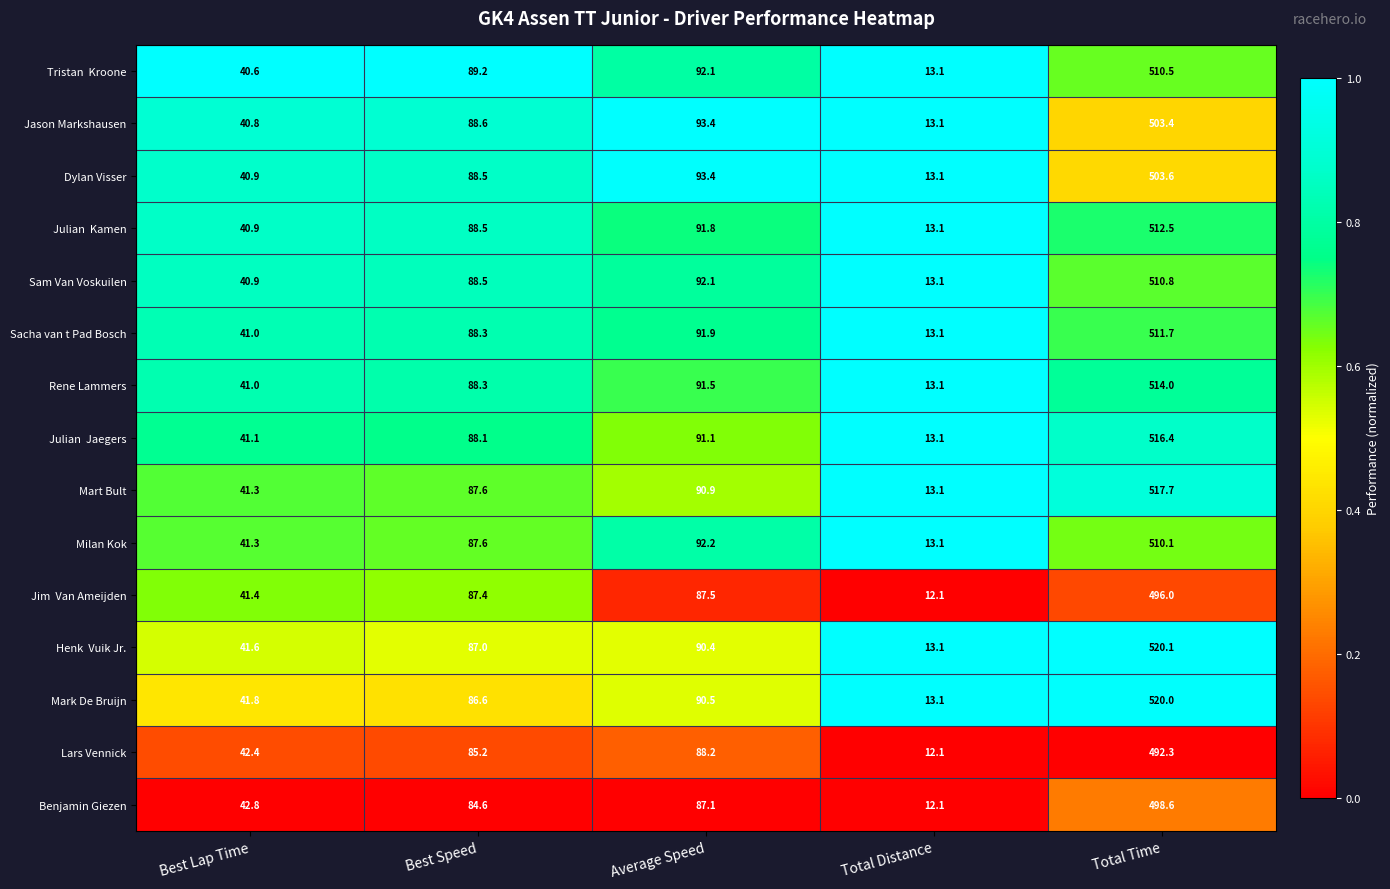

What is the difference between the Sacha van t Pad Bosch values at Total Distance and Total Time?

498.6